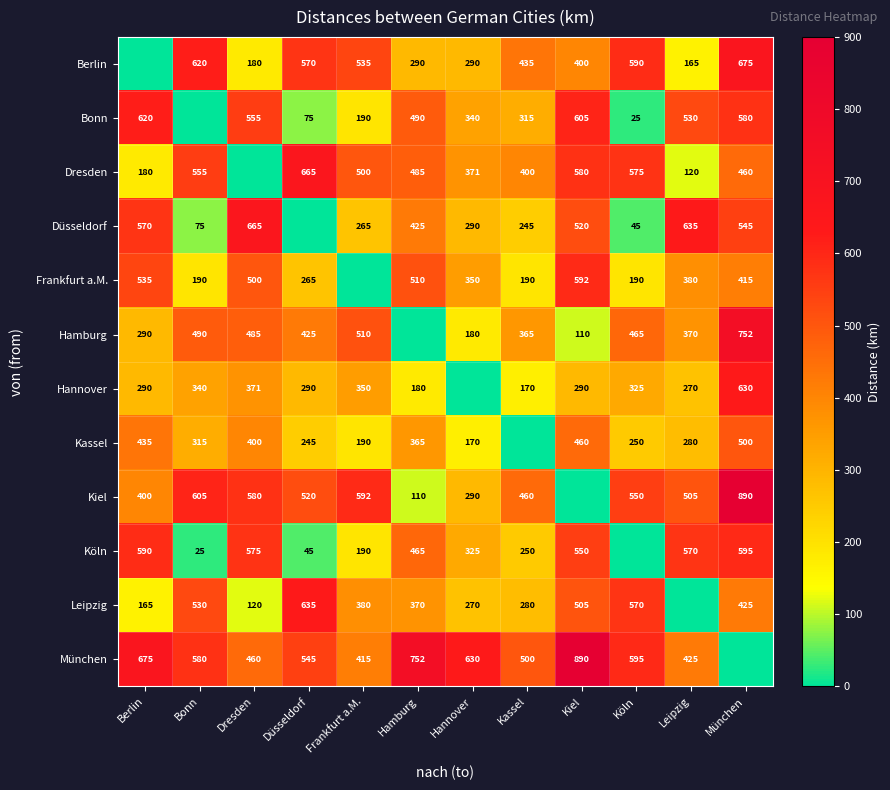

The value of Düsseldorf at München is 545. True or false?

True